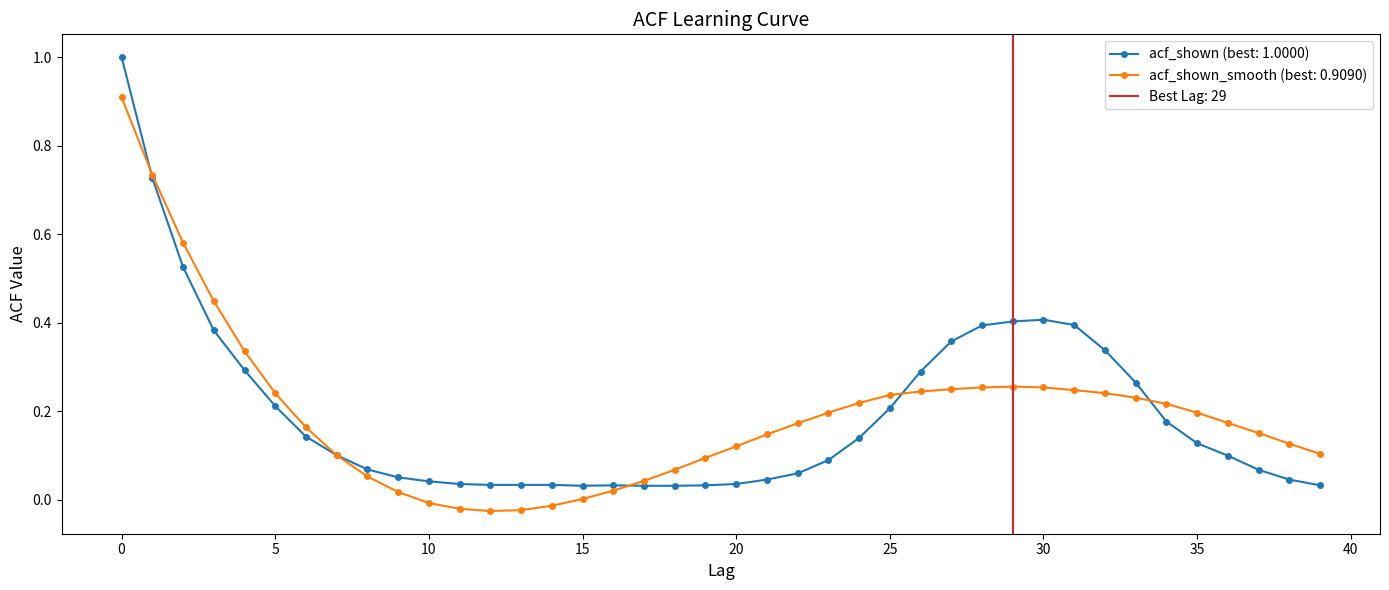

The value of acf_shown_smooth at 29 is 0.3. True or false?

True